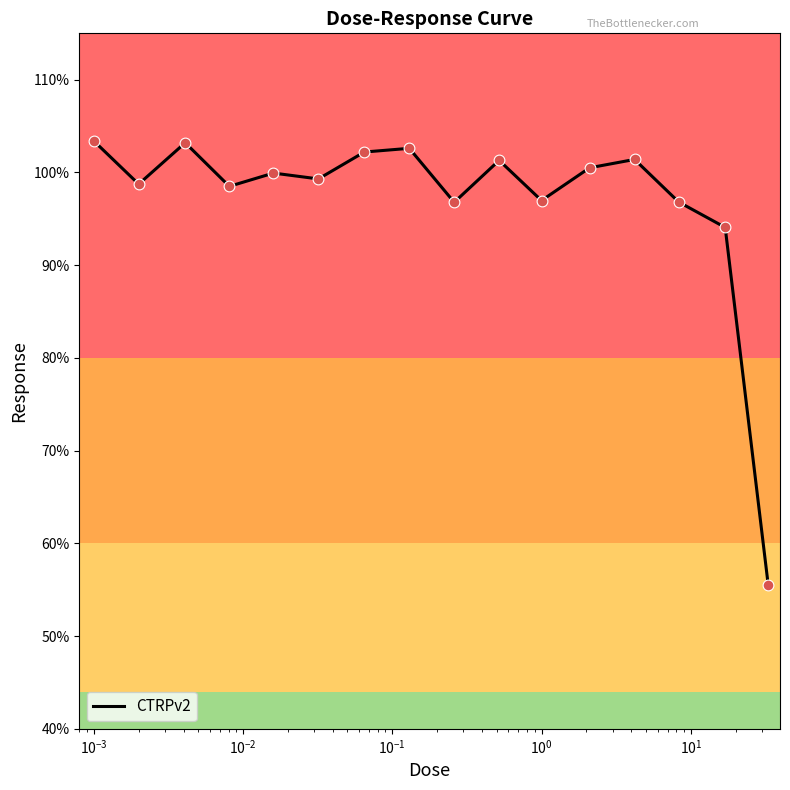

What is the maximum value shown in the chart?

103.4